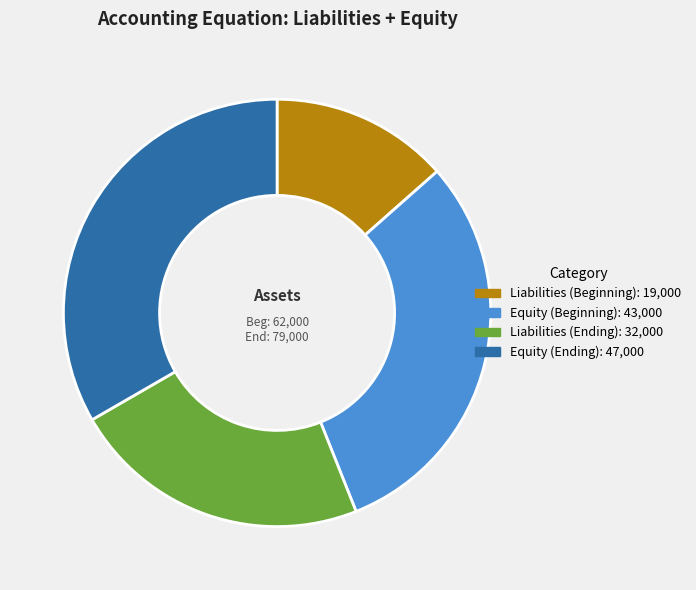

Is there a majority slice in this chart?

No